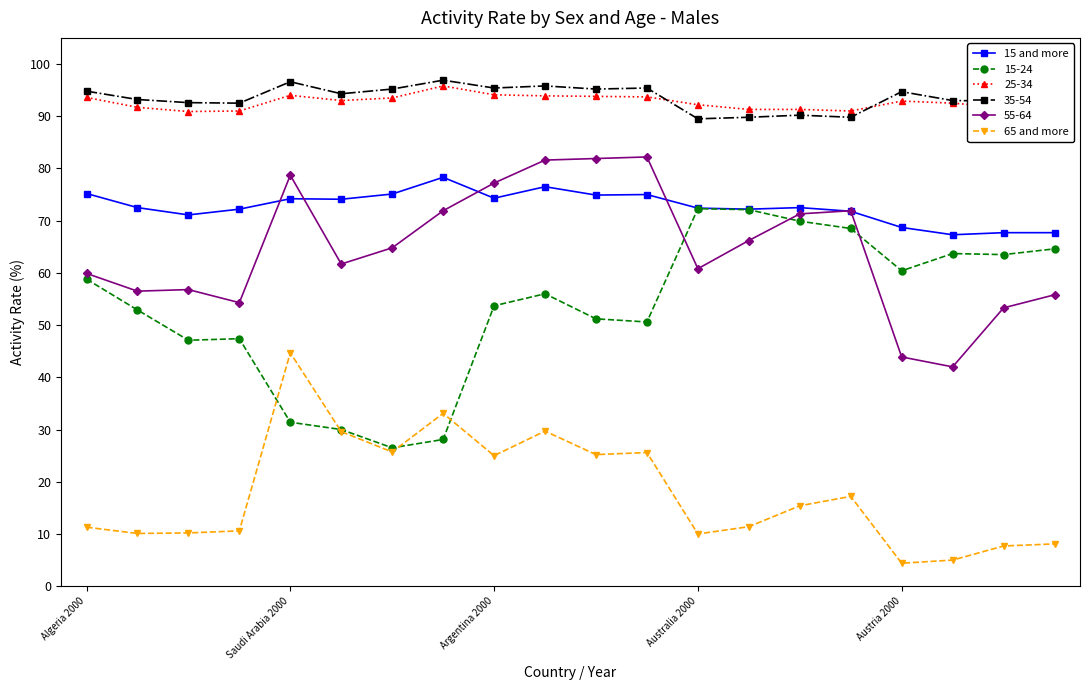

True or false: 15-24 and 35-54 intersect in this chart.

False